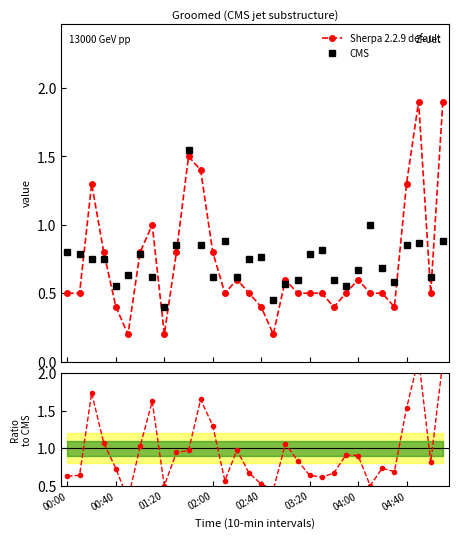

What is the value of the CMS point at the 16th from the left?

0.8